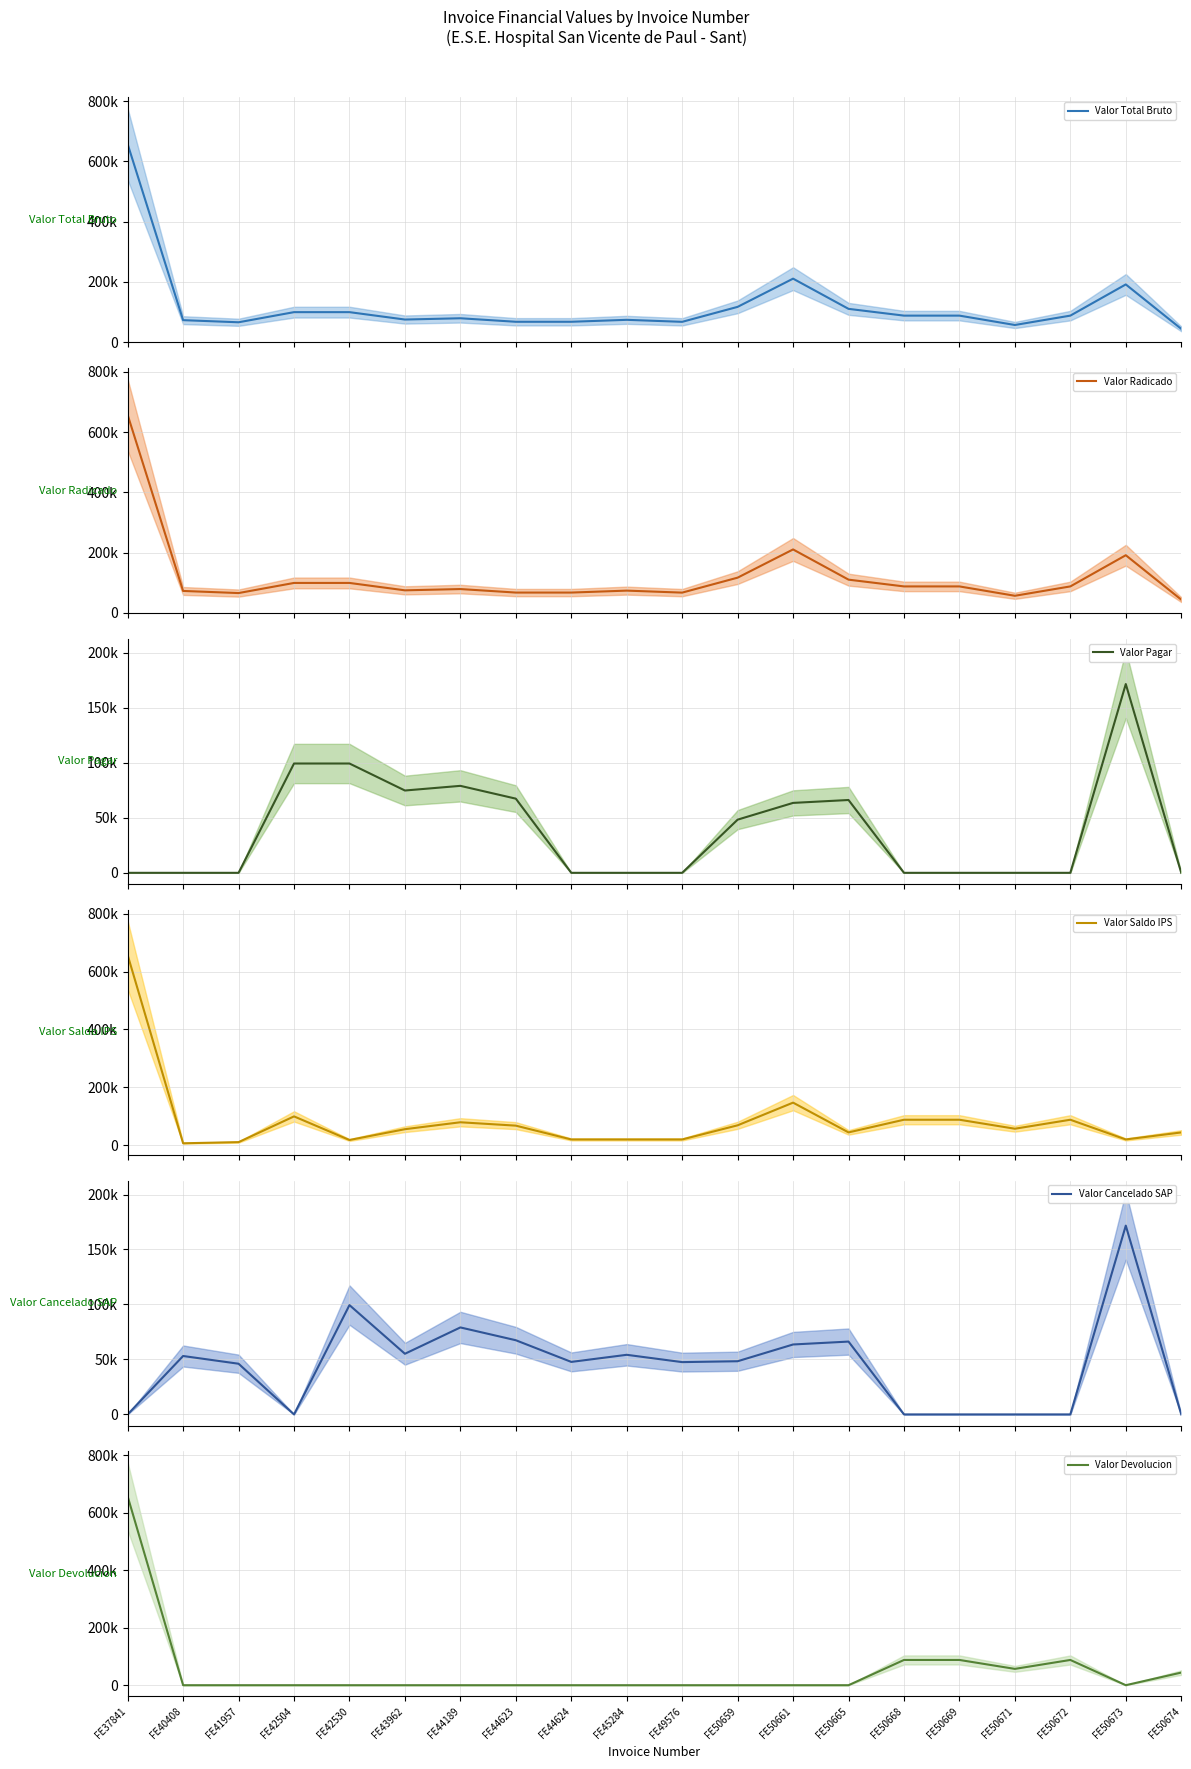

After their last crossing, which series has the higher values: Valor Cancelado SAP or Valor Pagar?

Valor Pagar